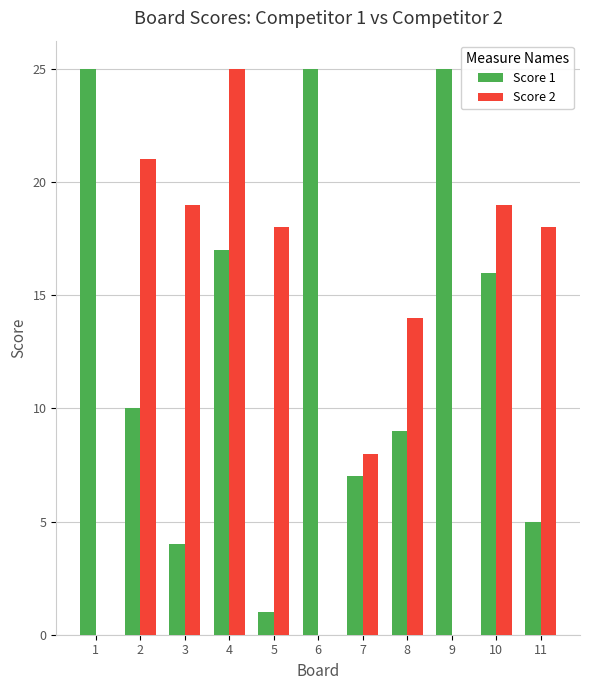

What is the average value of the Score 1 series?

13